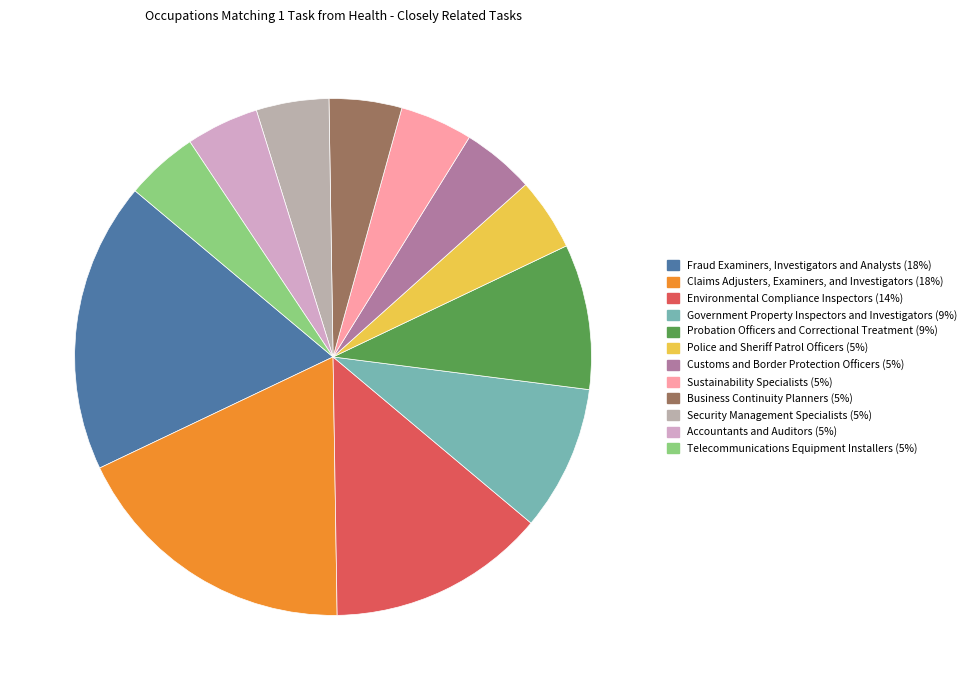

Combined, do Fraud Examiners, Investigators and Analysts and Telecommunications Equipment Installers account for over 50%?

No